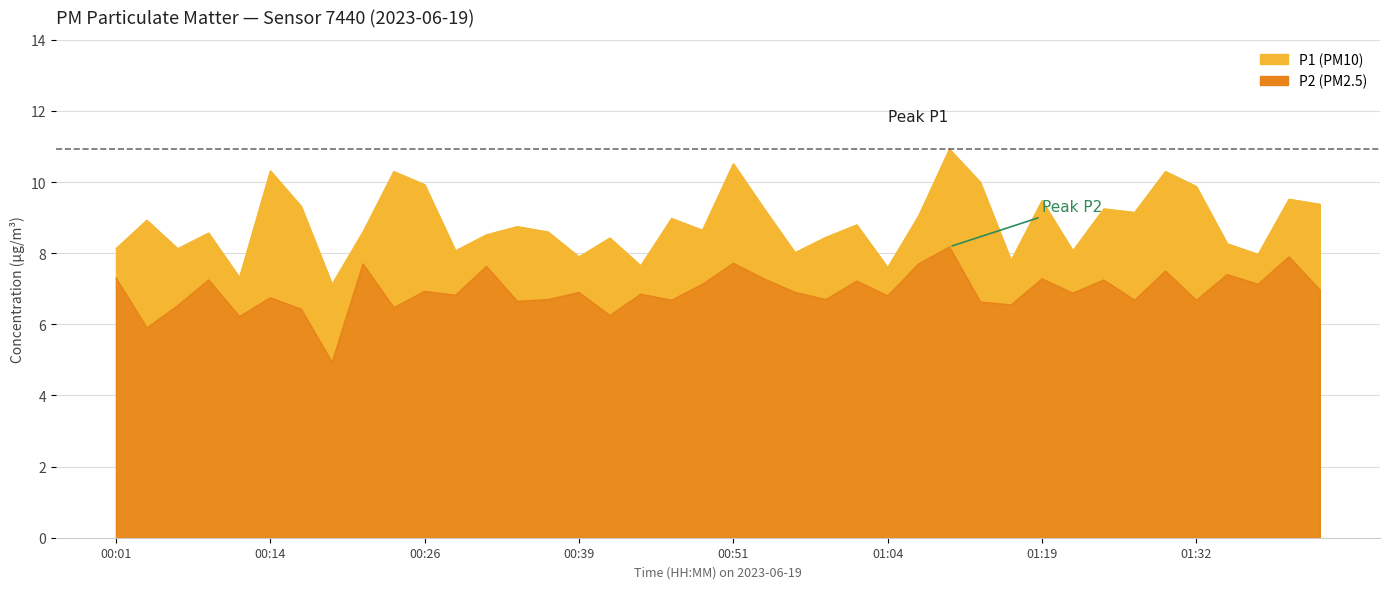

Is the value of P2 at 01:35 greater than the value of P1 at 01:27?

No